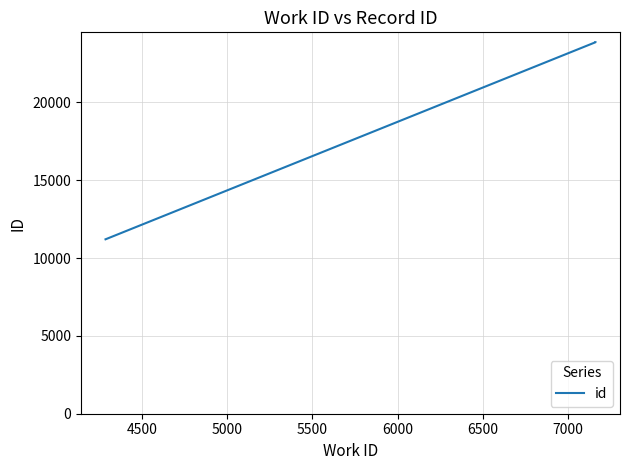

What is the value of the 3rd point from the left?

23863